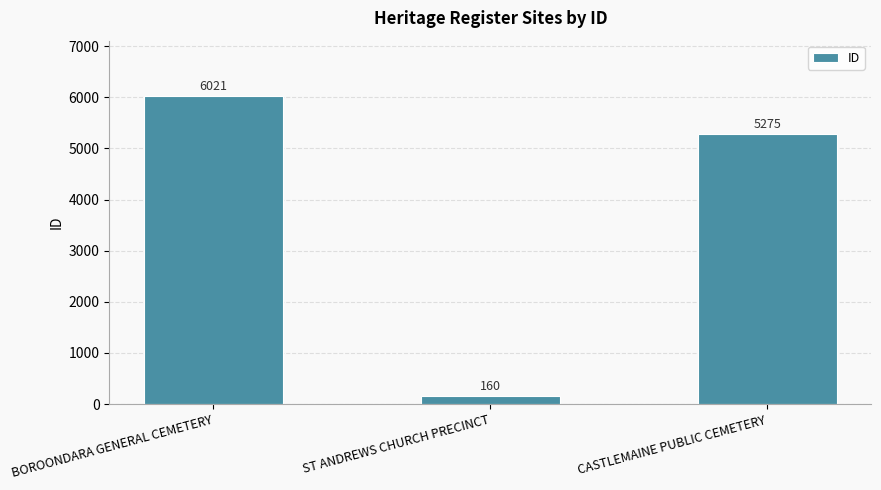

Reading left to right, extract all data points from this chart.

6021	160	5275